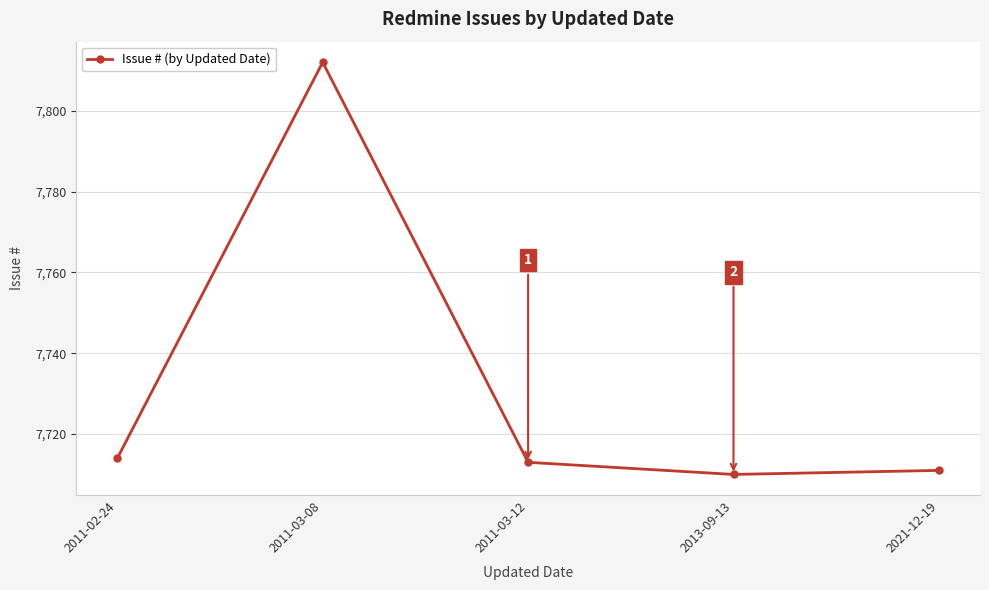

How many distinct data groups are displayed?

1